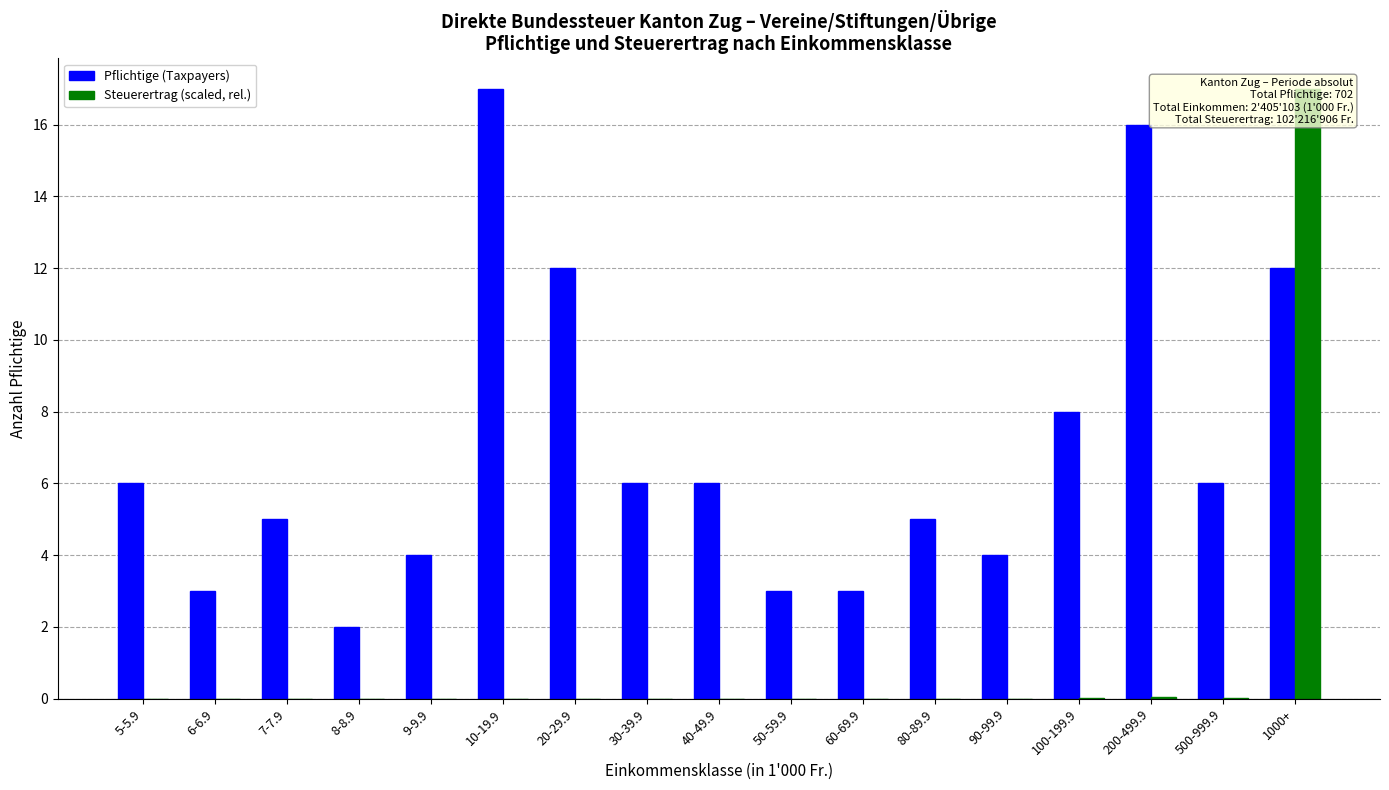

Reading left to right, extract all data points from this chart.

Pflichtige (Taxpayers): 6.0	3.0	5.0	2.0	4.0	17.0	12.0	6.0	6.0	3.0	3.0	5.0	4.0	8.0	16.0	6.0	12.0
Steuerertrag (scaled, rel.): 0.0	0.0	0.0	0.0	0.0	0.0	0.0	0.0	0.0	0.0	0.0	0.0	0.0	0.0	0.0	0.0	17.0